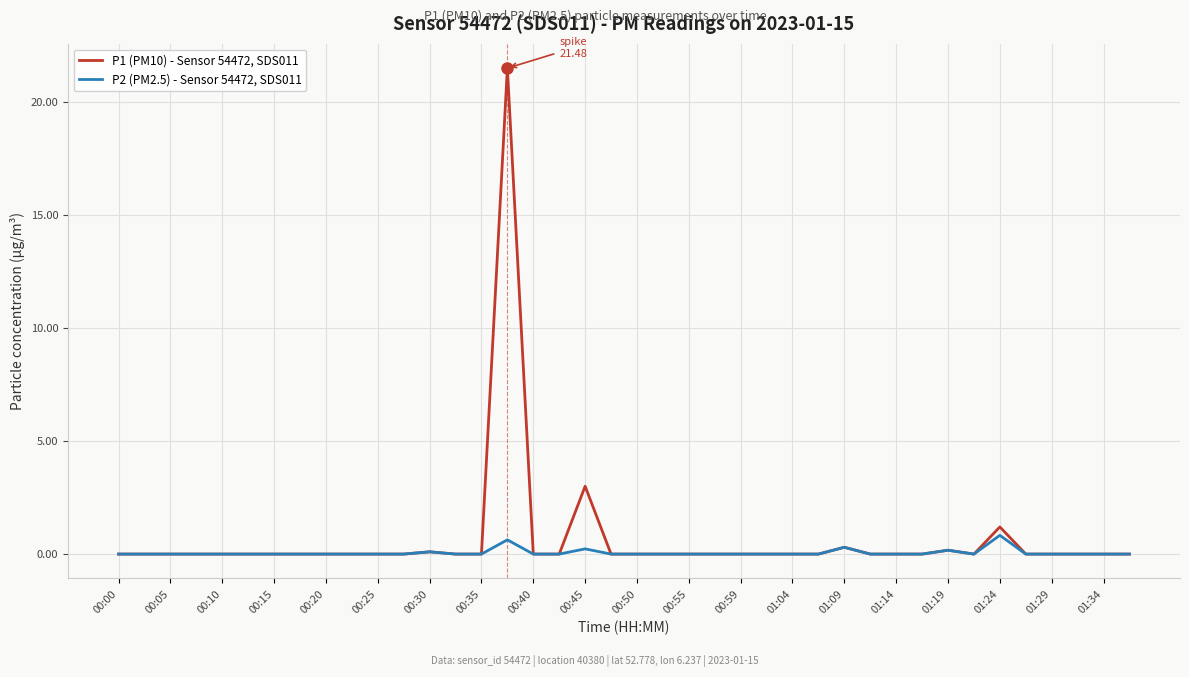

Rank the series by their average value, from lowest to highest.

P2 (PM2.5) - Sensor 54472, SDS011, P1 (PM10) - Sensor 54472, SDS011